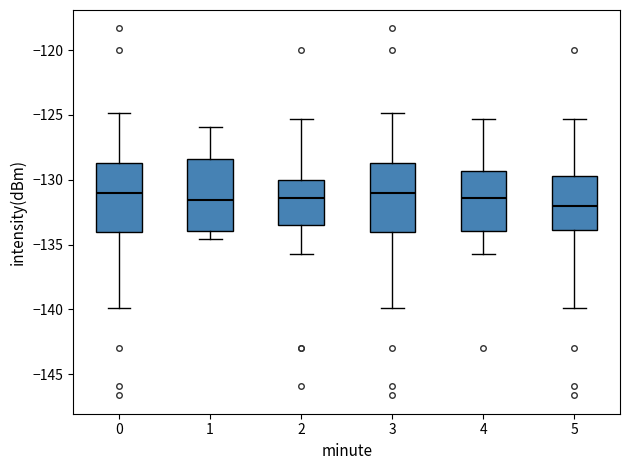

Reading left to right, read every box against the y-axis: the position of its median line, the range the box covers, and the ends of its whiskers. The values are not printed on the chart, so give them approximately, as read against the axis.

0: median -131.0, box -134.0 to -128.5, whiskers -140.0 to -125.0
1: median -131.5, box -134.0 to -128.5, whiskers -134.5 to -126.0
2: median -131.5, box -133.5 to -130.0, whiskers -135.5 to -125.5
3: median -131.0, box -134.0 to -128.5, whiskers -140.0 to -125.0
4: median -131.5, box -134.0 to -129.5, whiskers -135.5 to -125.5
5: median -132.0, box -134.0 to -129.5, whiskers -140.0 to -125.5